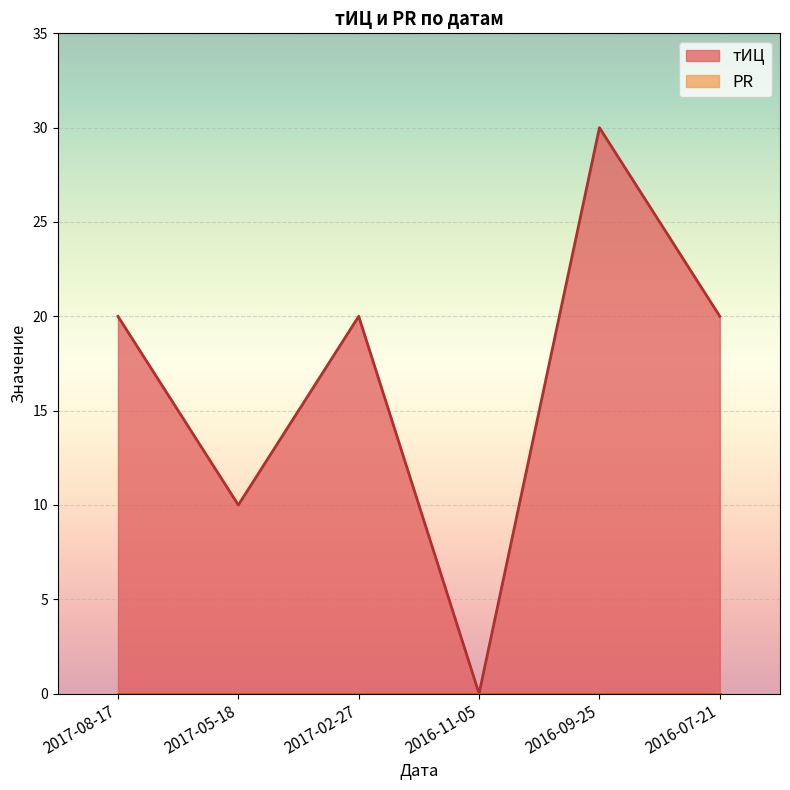

The value at 2017-08-17 is 20. True or false?

True